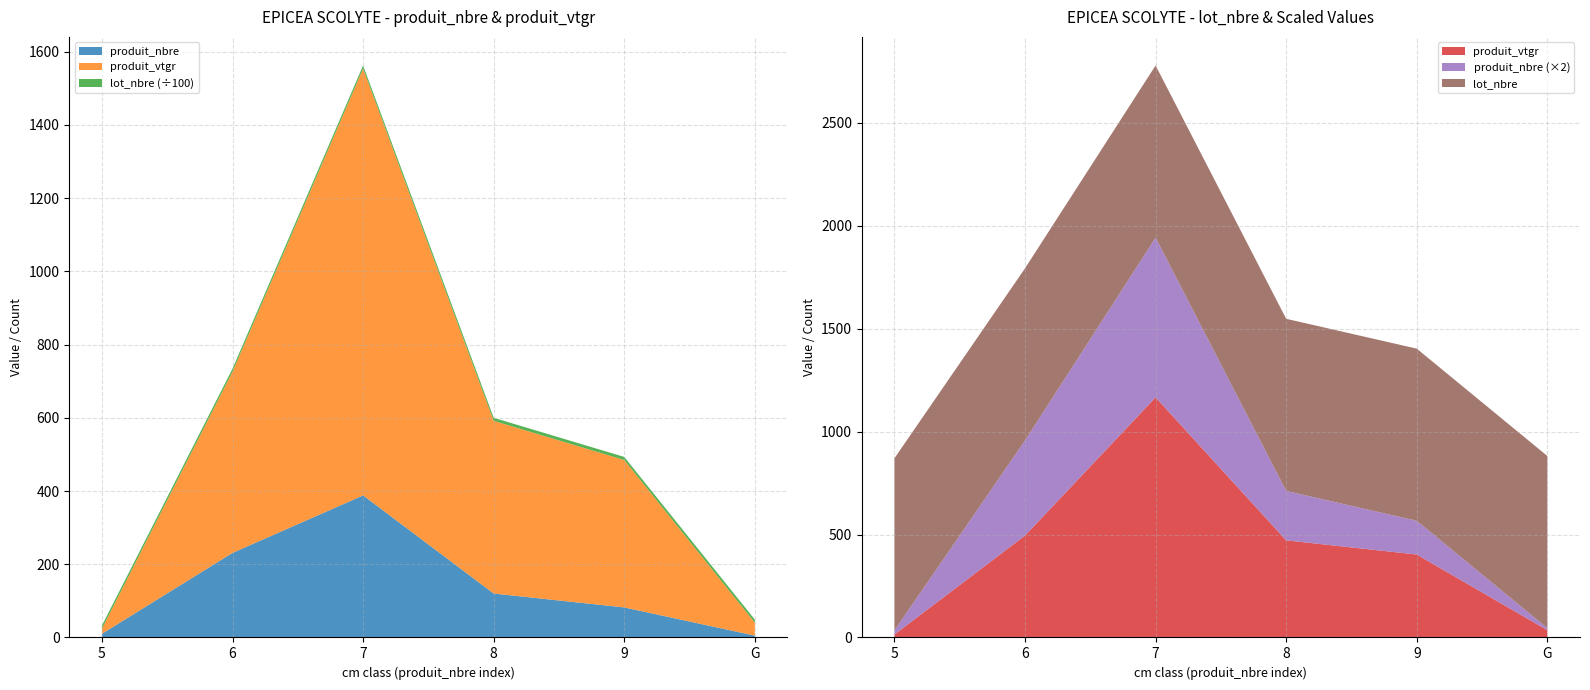

Reading left to right, list all the values displayed in this chart.

produit_nbre: 5=10.0	6=231.0	7=388.0	8=120.0	9=82.0	G=5.0
produit_vtgr: 5=14.1	6=494.8	7=1166.0	8=471.7	9=402.7	G=35.3
lot_nbre: 5=836.0	6=836.0	7=836.0	8=836.0	9=836.0	G=836.0